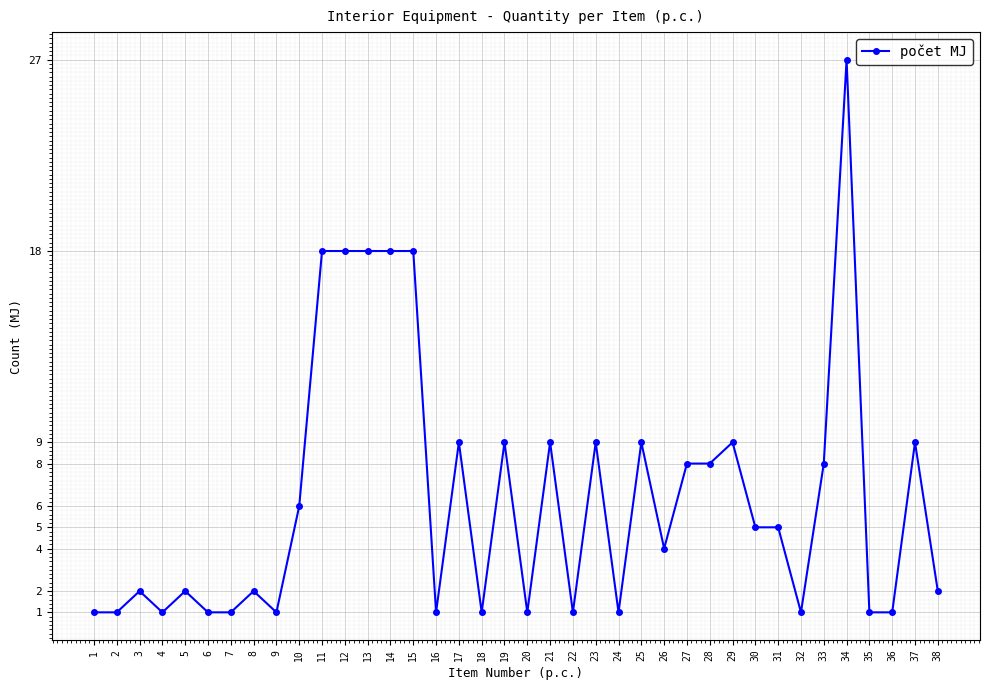

Reading right to left, list all the values displayed in this chart.

38=2	37=9	36=1	35=1	34=27	33=8	32=1	31=5	30=5	29=9	28=8	27=8	26=4	25=9	24=1	23=9	22=1	21=9	20=1	19=9	18=1	17=9	16=1	15=18	14=18	13=18	12=18	11=18	10=6	9=1	8=2	7=1	6=1	5=2	4=1	3=2	2=1	1=1